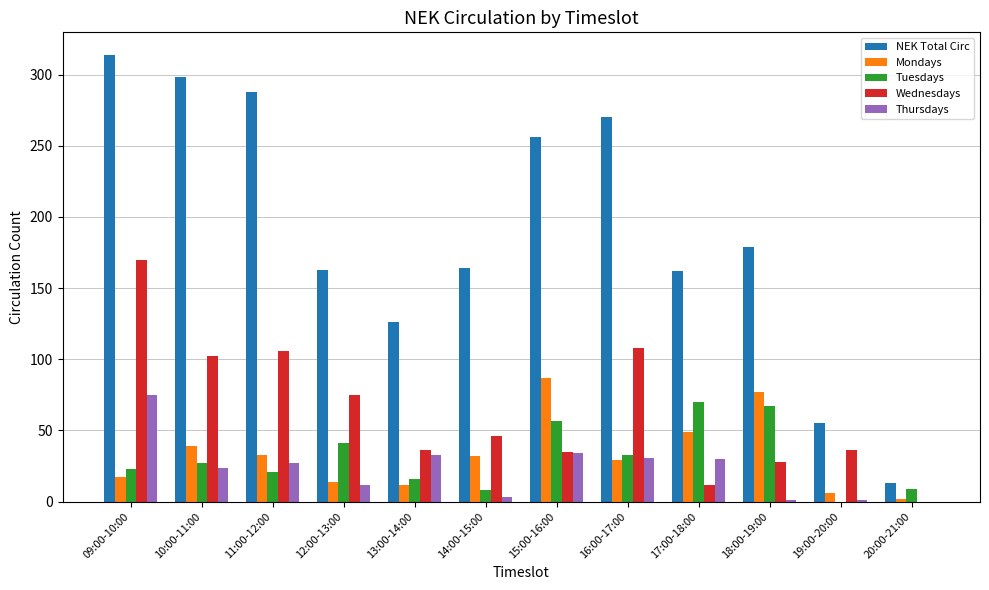

What is the sum of all Thursdays values?

271